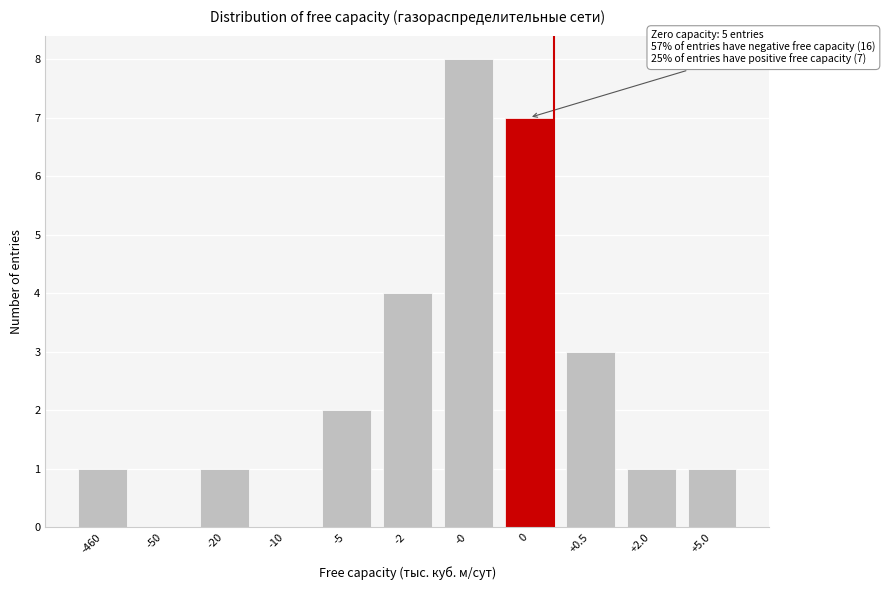

Reading right to left, list all the values displayed in this chart.

+5.0=1	+2.0=1	+0.5=3	0=7	-0=8	-2=4	-5=2	-10=0	-20=1	-50=0	-460=1